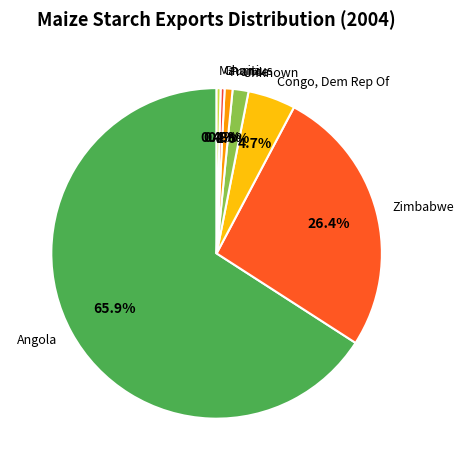

Count the number of slices in the pie.

7